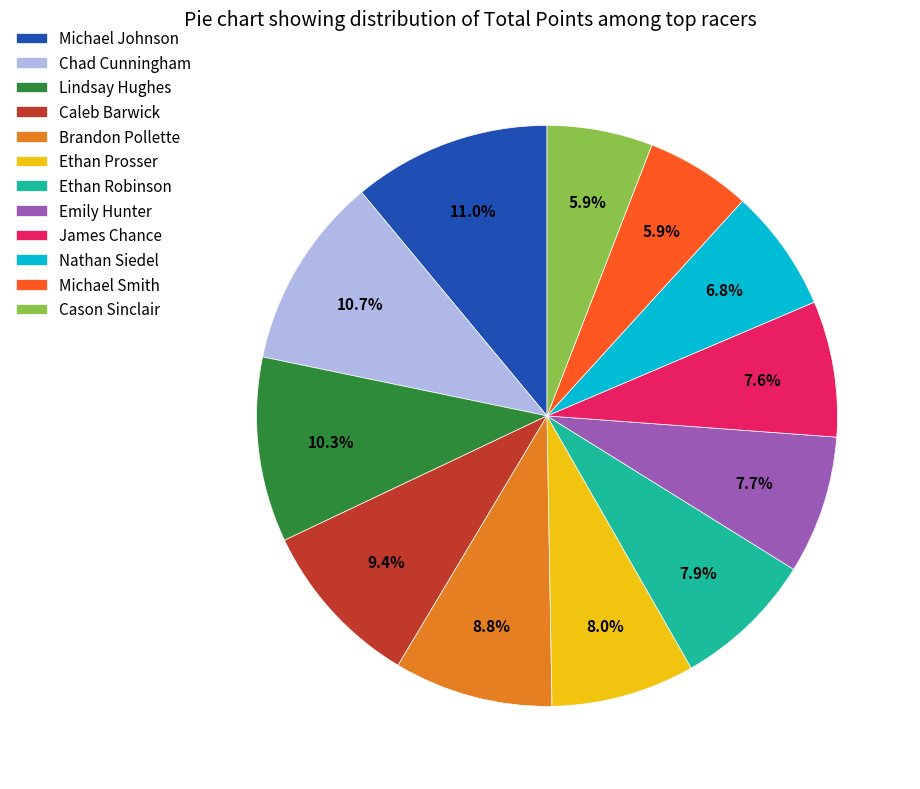

Is there a majority slice in this chart?

No